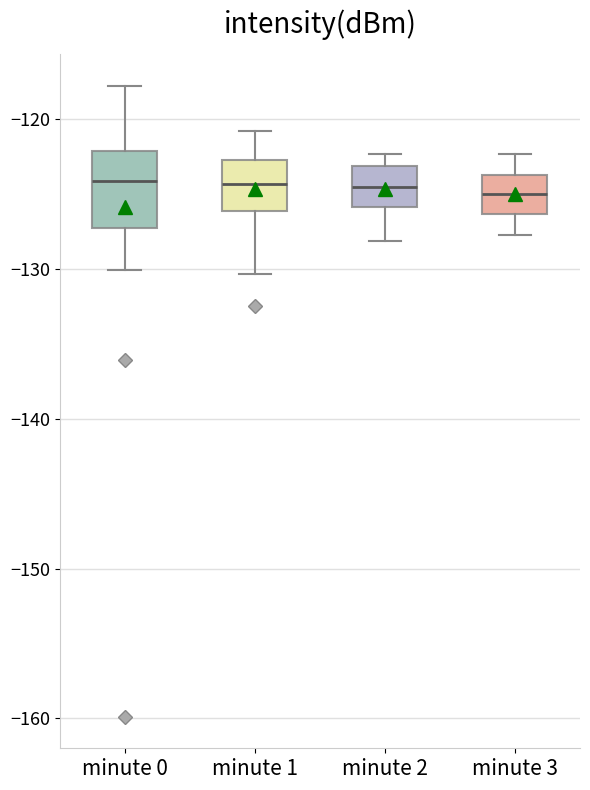

Reading left to right, read every box against the y-axis: the position of its median line, the range the box covers, and the ends of its whiskers. The values are not printed on the chart, so give them approximately, as read against the axis.

minute 0: median -124, box -127 to -122, whiskers -130 to -118
minute 1: median -124, box -126 to -123, whiskers -130 to -121
minute 2: median -124, box -126 to -123, whiskers -128 to -122
minute 3: median -125, box -126 to -124, whiskers -128 to -122